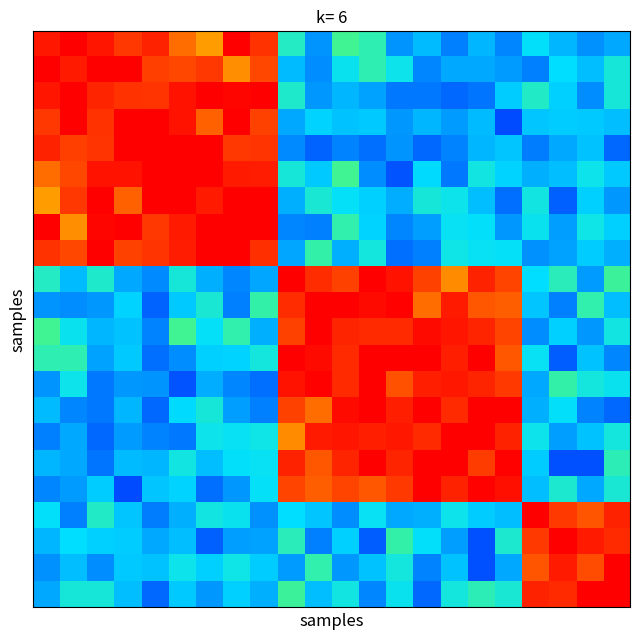

What is the maximum value shown in the chart?

1.0